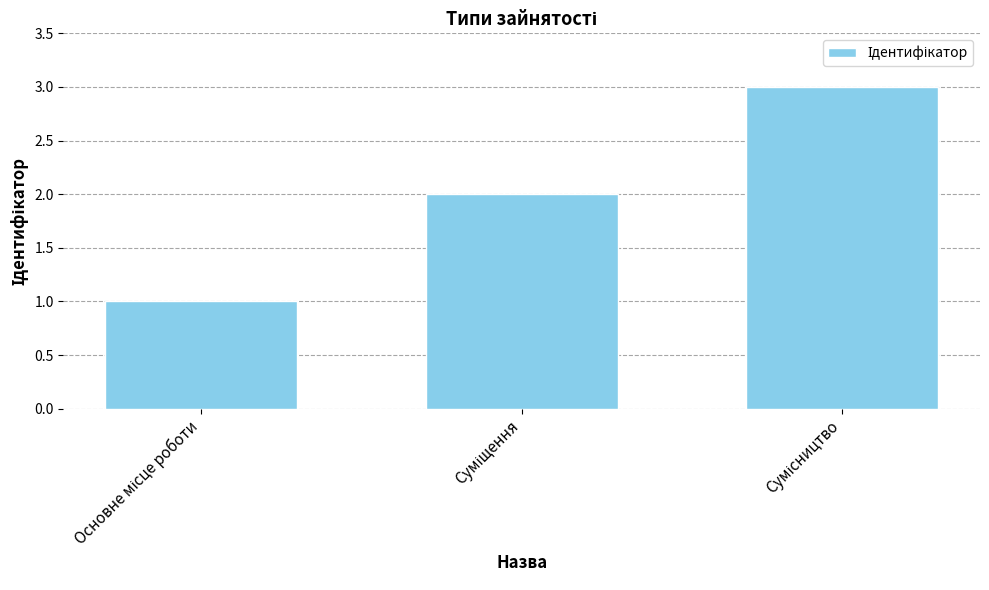

What is the difference between the maximum and second lowest values?

1